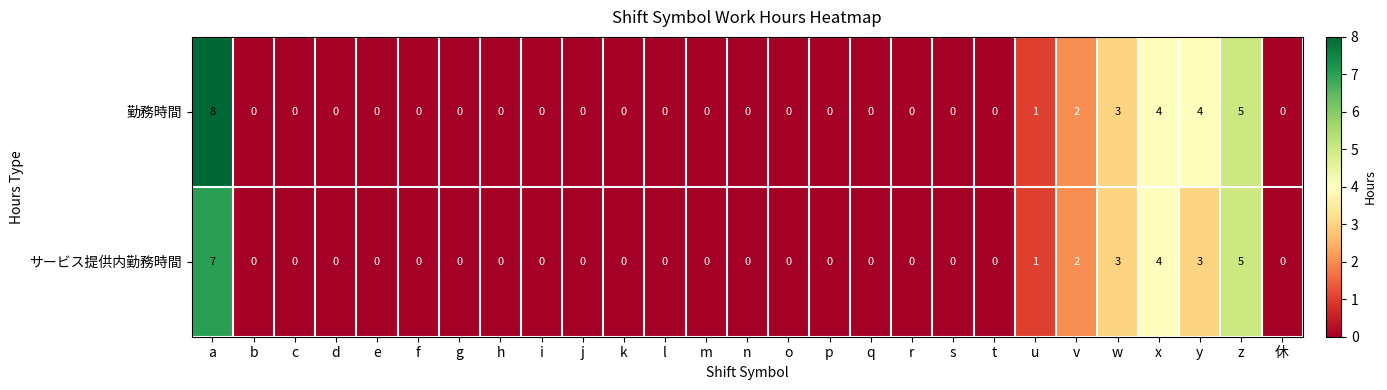

The value of 勤務時間 at r is 5. True or false?

False